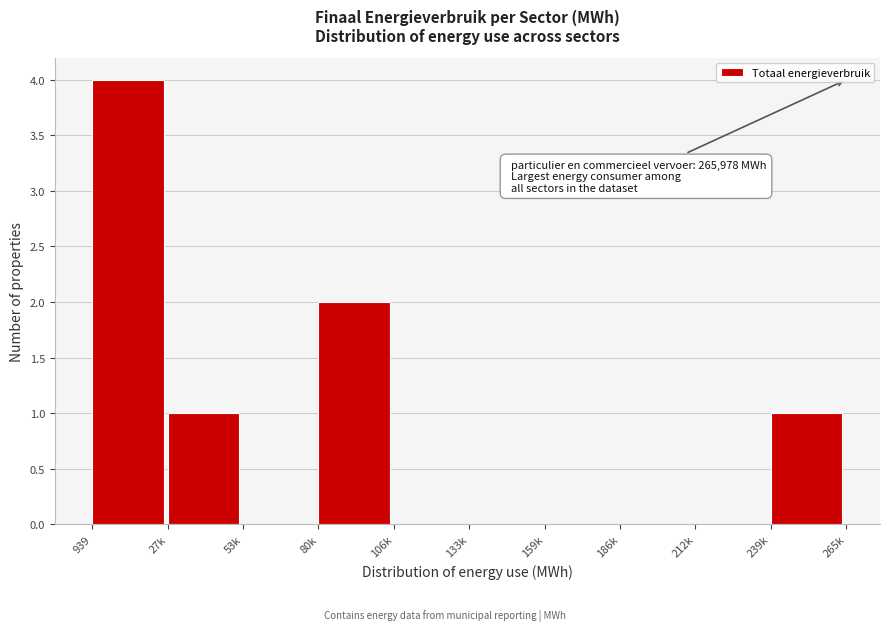

Reading left to right, transcribe all the data shown in this chart.

939=4	27k=1	53k=0	80k=2	106k=0	133k=0	159k=0	186k=0	212k=0	239k=1